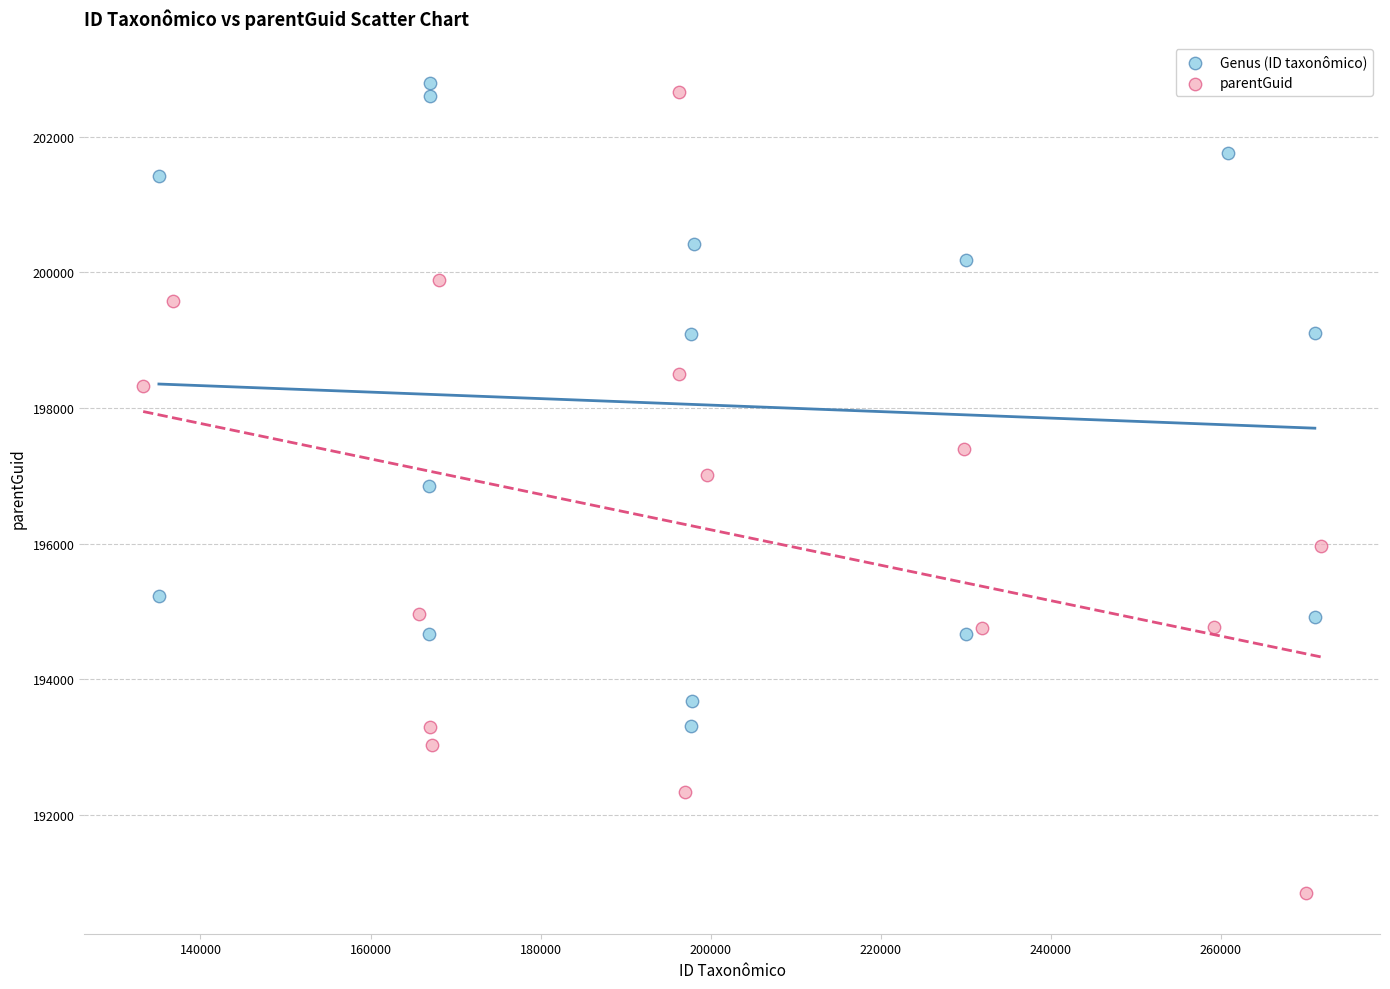

Which series contains the lowest Y value?

parentGuid